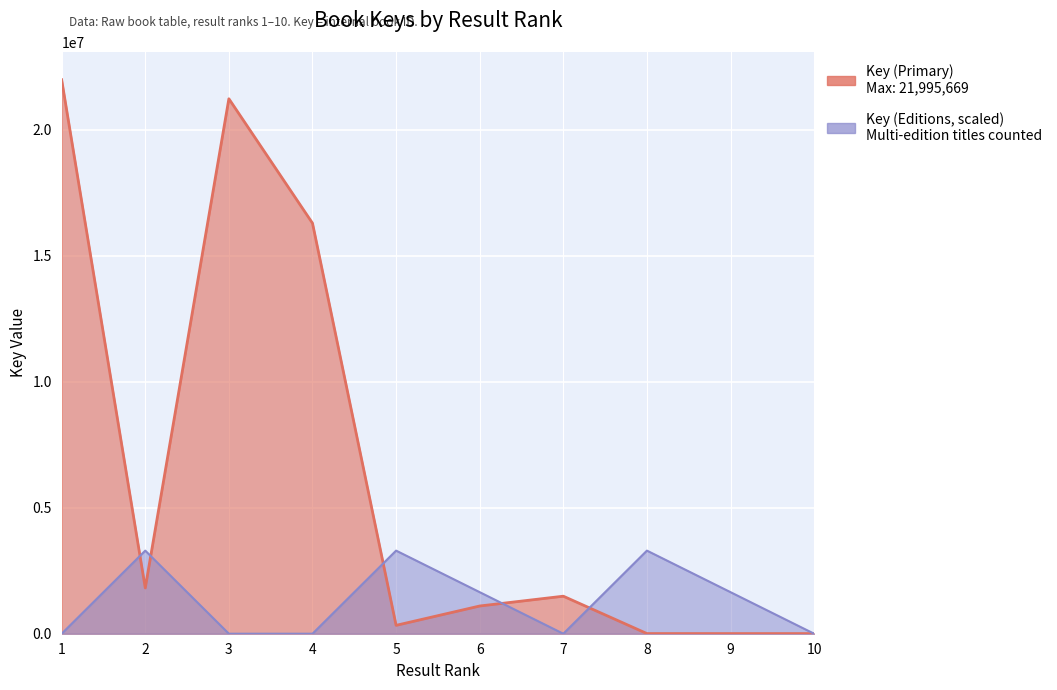

What is the difference between the maximum and minimum values in the Key (Primary) series?

21990011.0